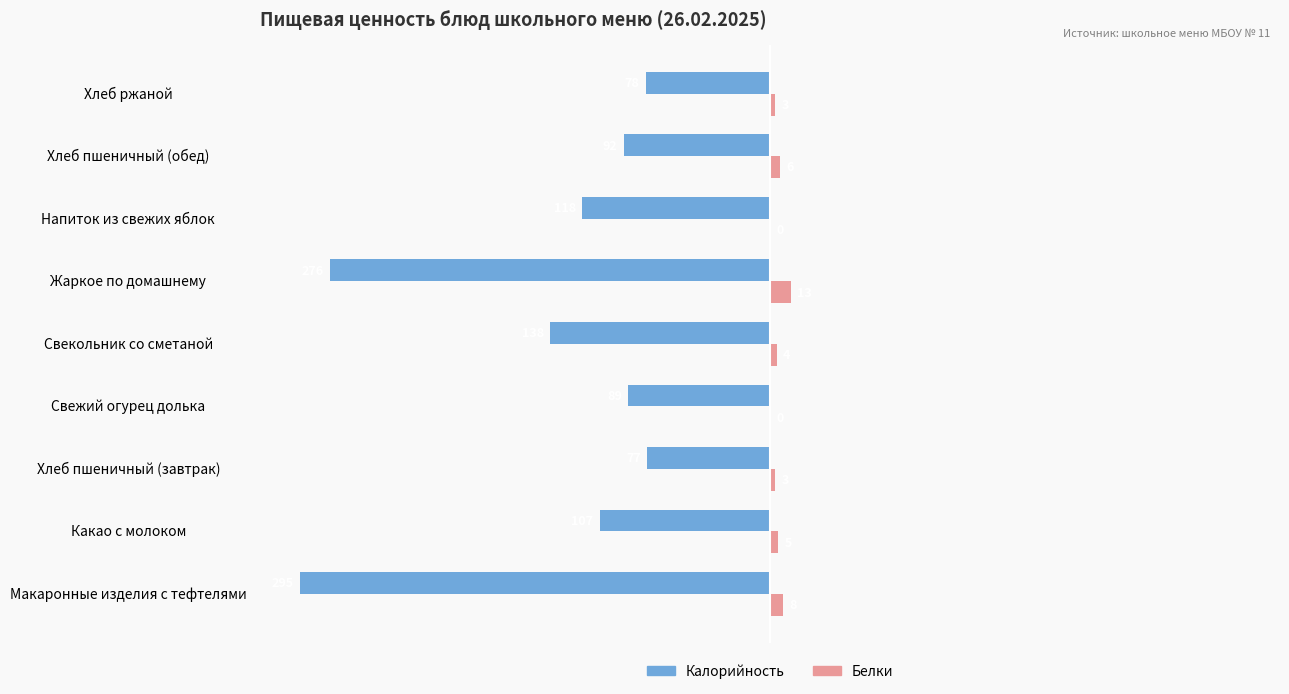

At which category does the chart reach its peak across all series?

Жаркое по домашнему